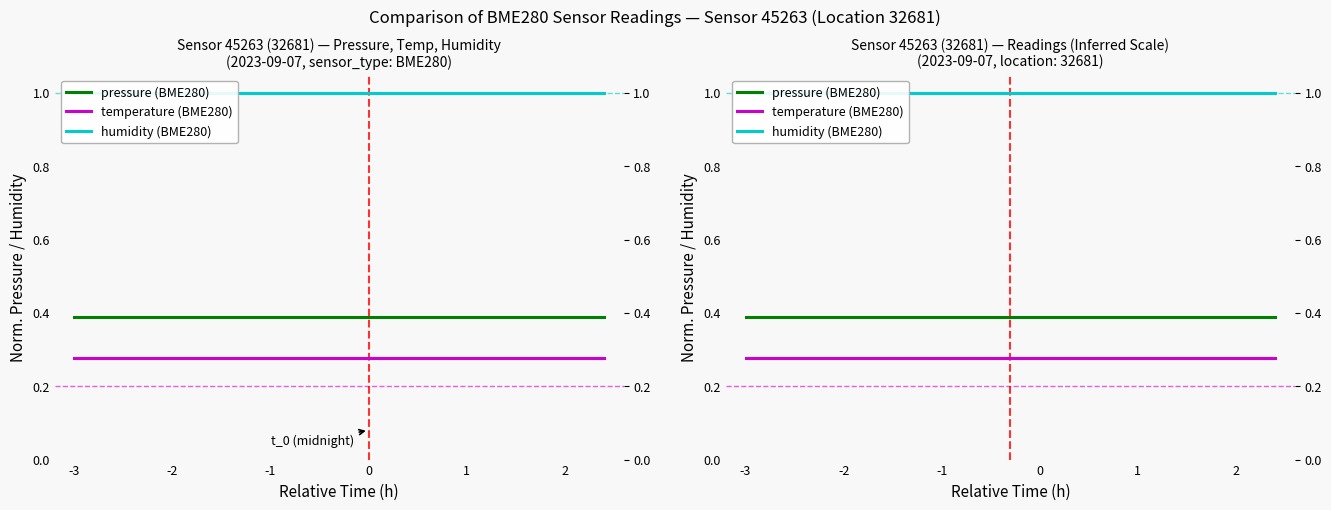

At how many categories does at least one series exceed 0?

19